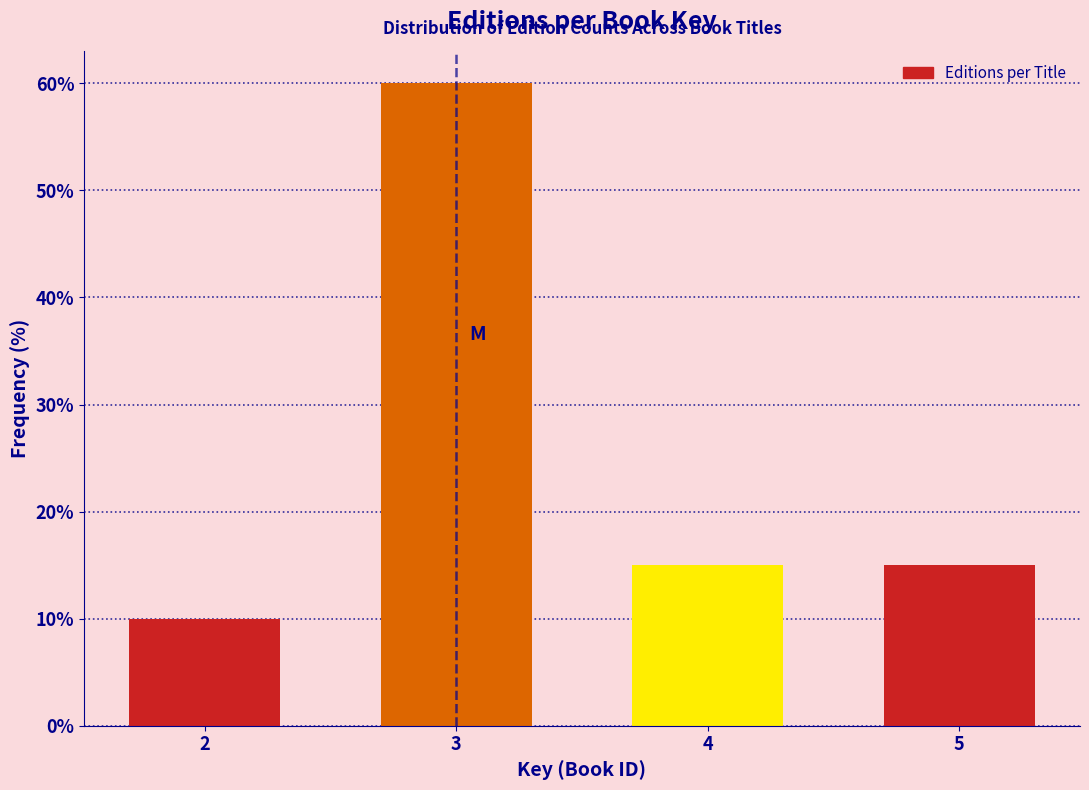

Reading left to right, transcribe all the data shown in this chart.

10	60	15	15